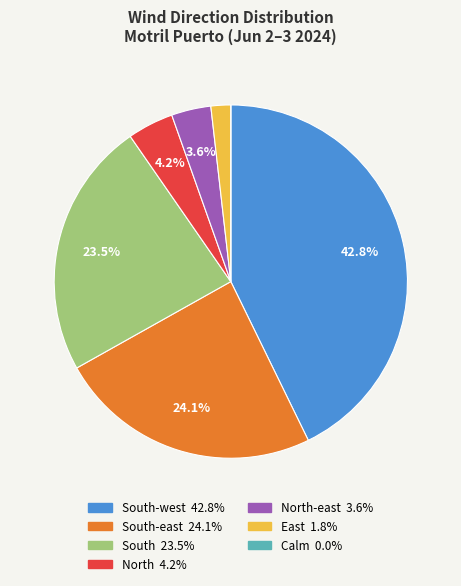

Is there any slice that represents more than half of the pie?

No